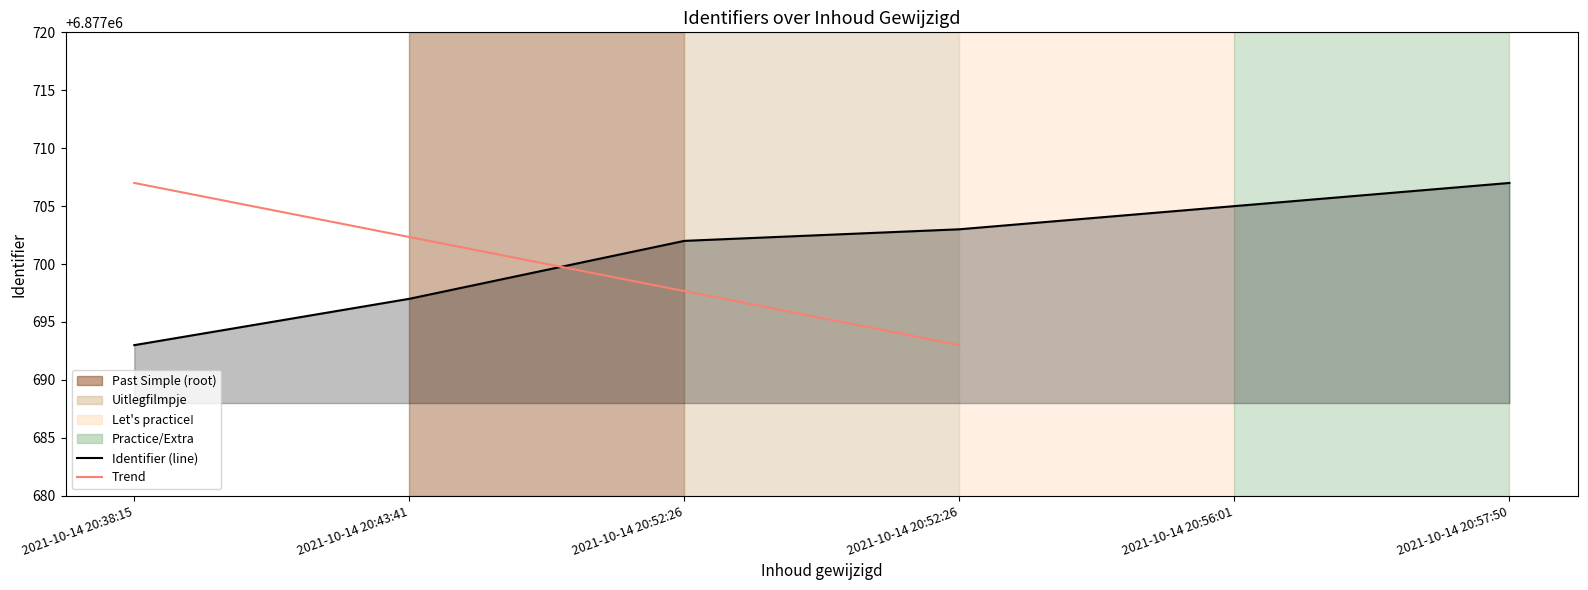

Is it true that the value at 2021-10-14 20:56:01 is 6877705?

True